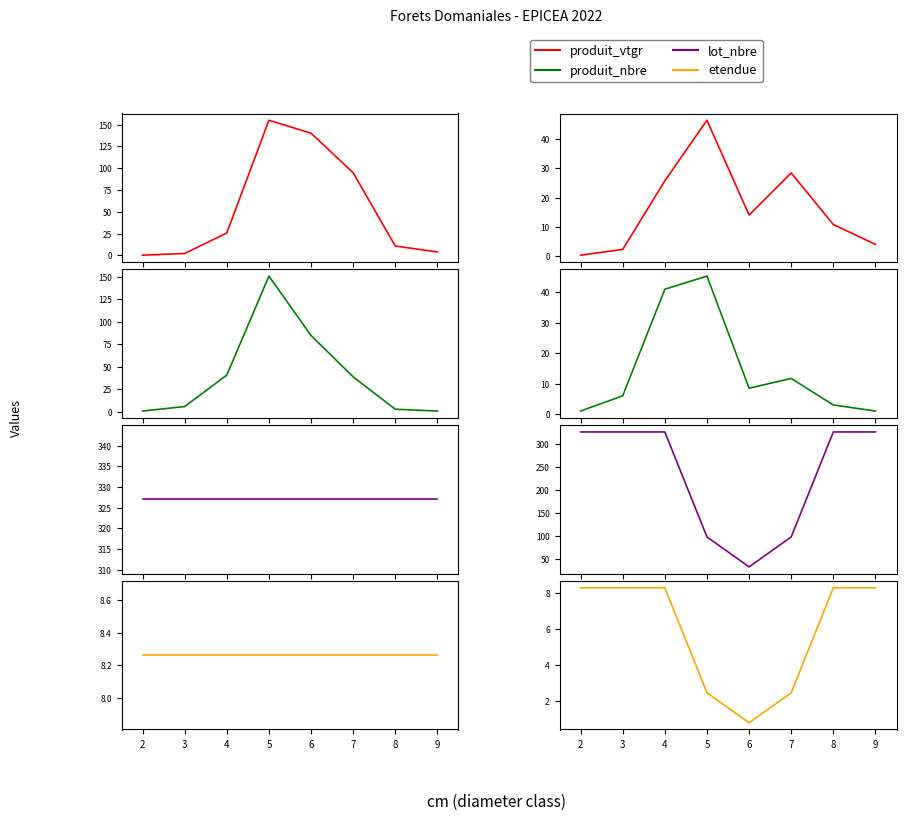

The value of produit_vtgr at 3 is 2.2. True or false?

True